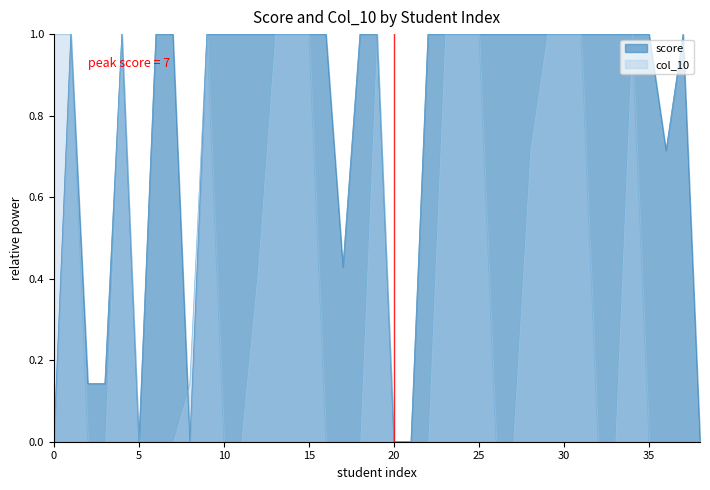

True or false: score and col_10 cross at least once.

True